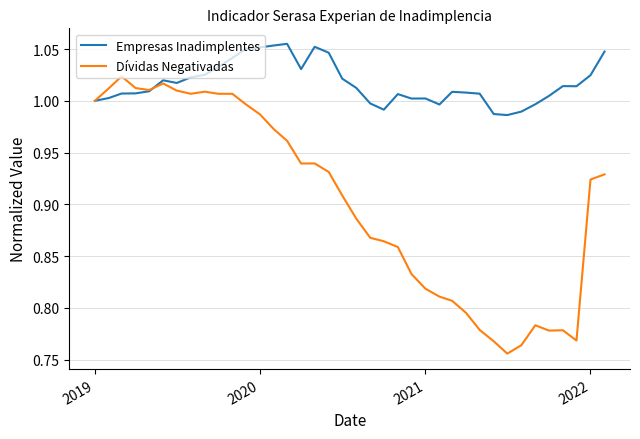

In Empresas Inadimplentes, how many points are lower than both neighbors (excluding endpoints)?

7